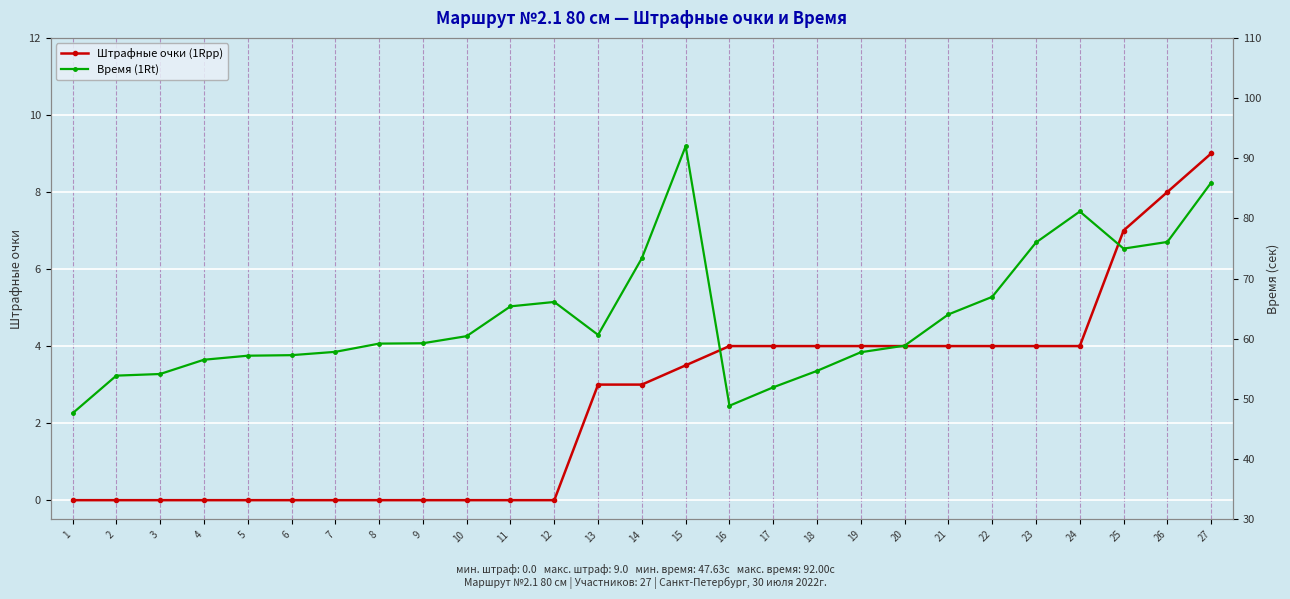

How many values in Штрафные очки (1Rpp) are above zero?

15